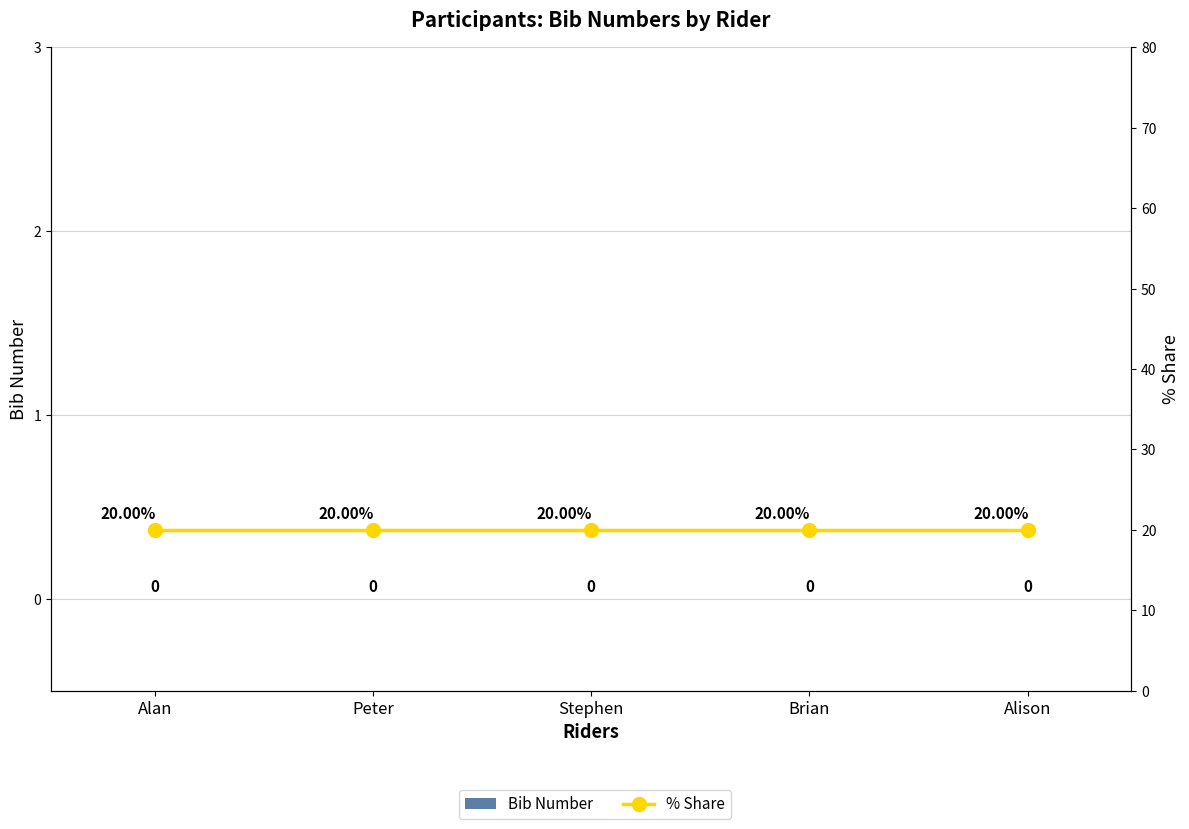

Rank the series at Alan from lowest to highest value.

Bib Number, % Share